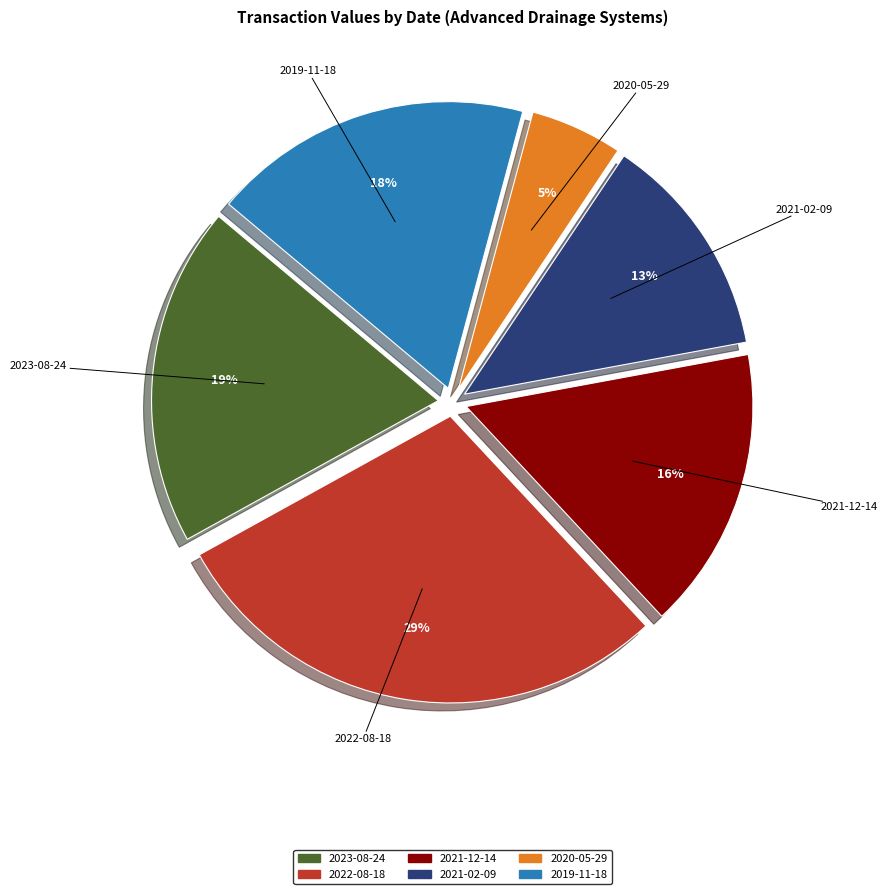

What percentage is the 2021-02-09 slice, to the nearest percent?

13%